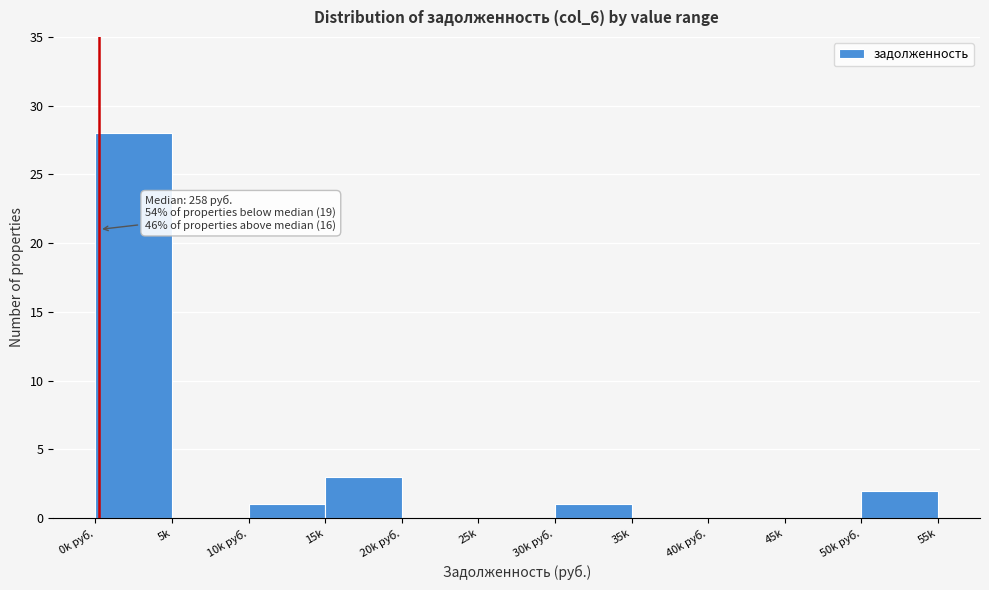

Reading left to right, what are all the values shown in this chart?

0k руб.=28	5k=0	10k руб.=1	15k=3	20k руб.=0	25k=0	30k руб.=1	35k=0	40k руб.=0	45k=0	50k руб.=2